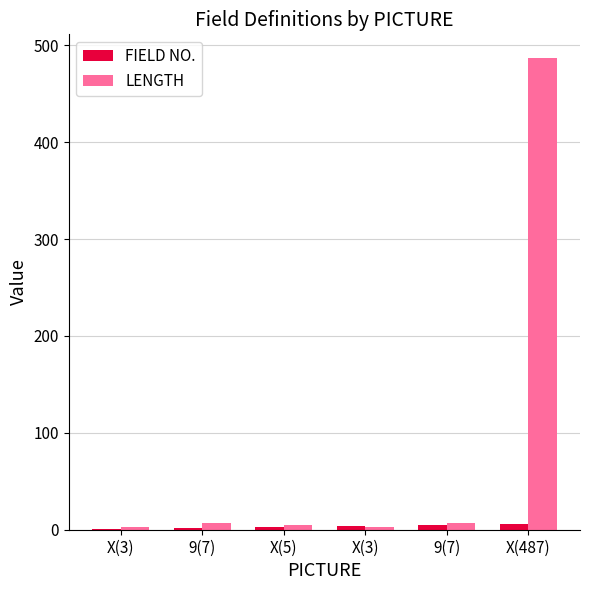

Count the number of categories in the chart.

6